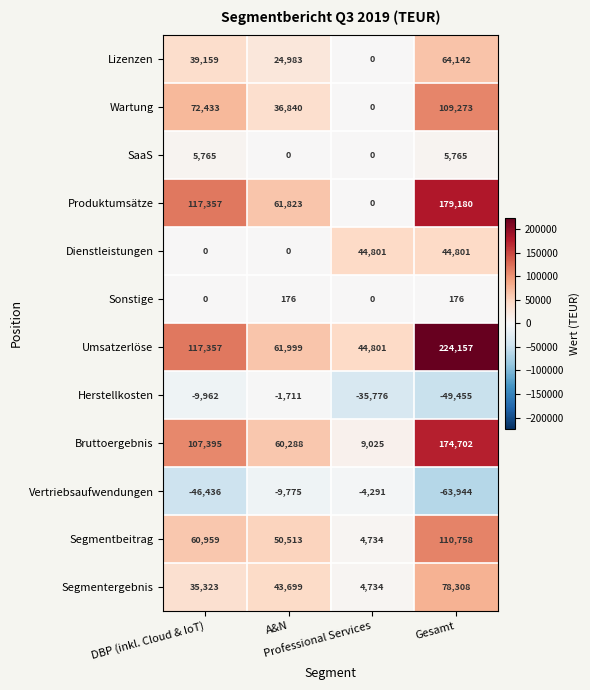

What is the total value across all series at DBP (inkl. Cloud & IoT)?

499350